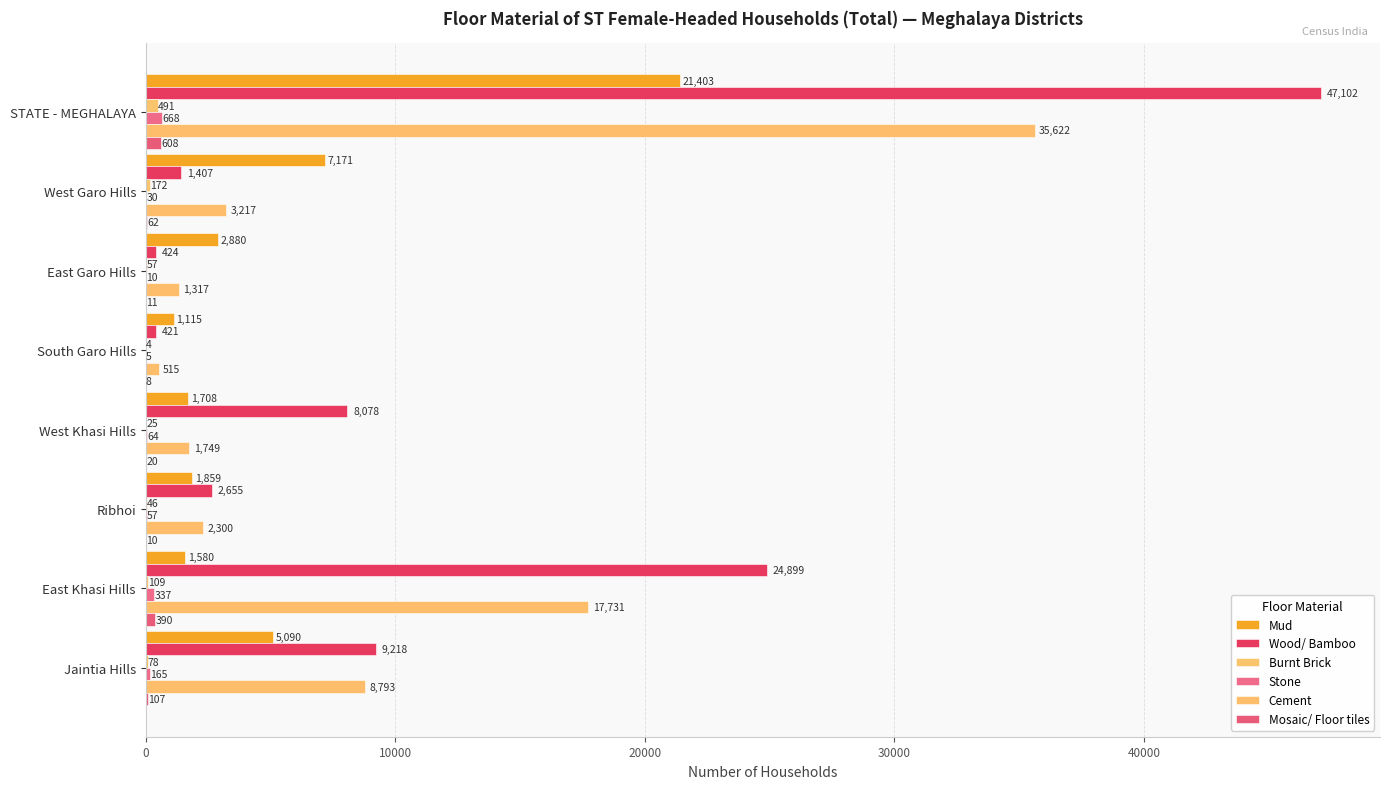

How many series are shown in this chart?

6